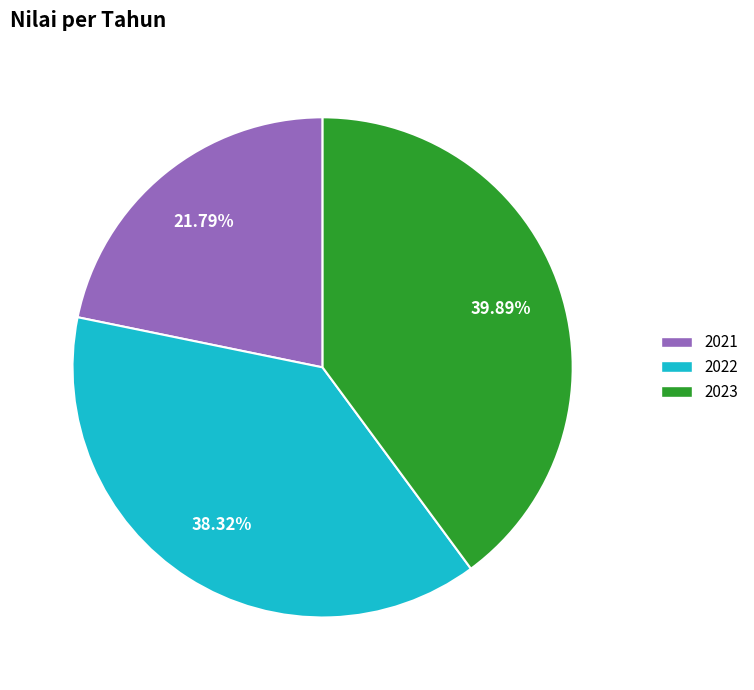

What percentage is the 2023 slice, to the nearest percent?

40%